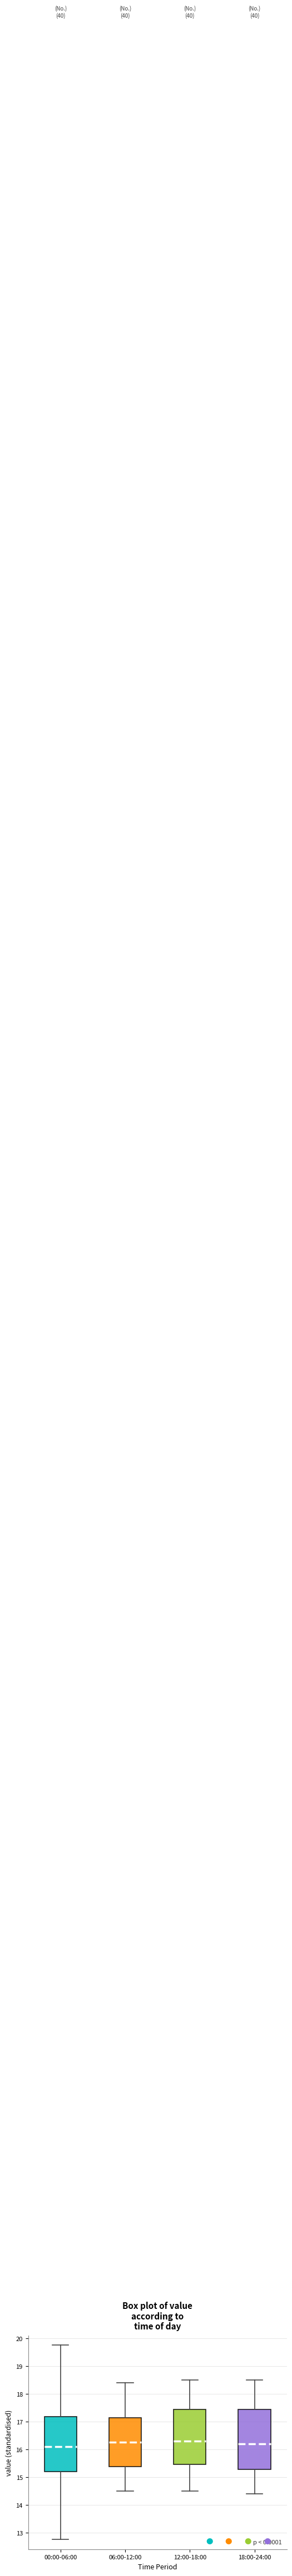

Reading left to right, read every box against the y-axis: the position of its median line, the range the box covers, and the ends of its whiskers. The values are not printed on the chart, so give them approximately, as read against the axis.

00:00-06:00: median 16.1, box 15.2 to 17.2, whiskers 12.8 to 19.8
06:00-12:00: median 16.3, box 15.4 to 17.1, whiskers 14.5 to 18.4
12:00-18:00: median 16.3, box 15.5 to 17.4, whiskers 14.5 to 18.5
18:00-24:00: median 16.2, box 15.3 to 17.4, whiskers 14.4 to 18.5